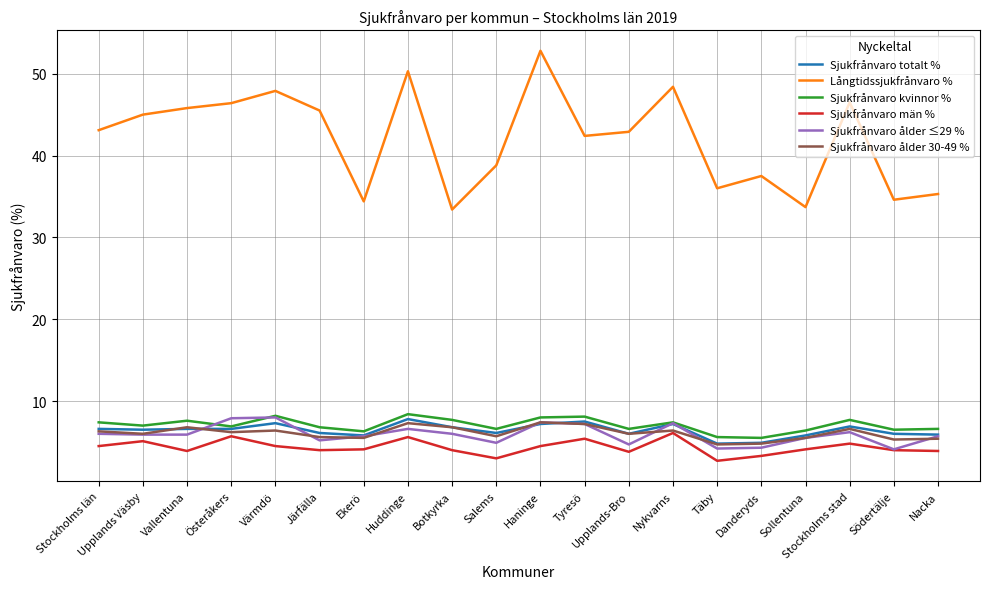

What value does the Sjukfrånvaro kvinnor % series have at Nykvarns?

7.4